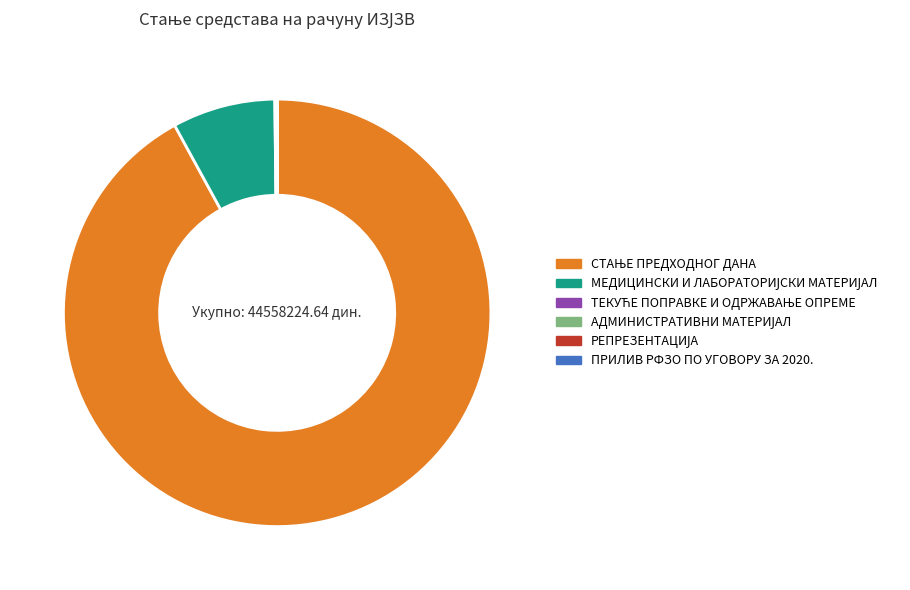

Is there any slice that represents more than half of the pie?

Yes